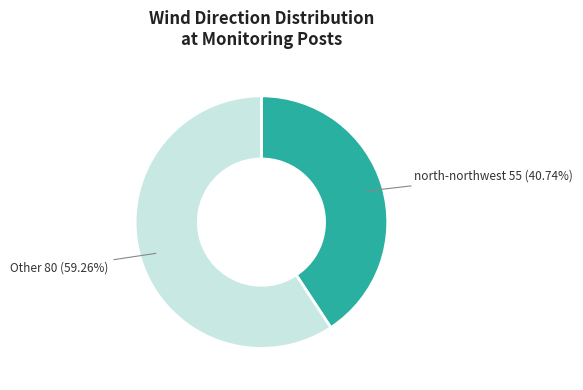

How many slices are in this pie chart?

2